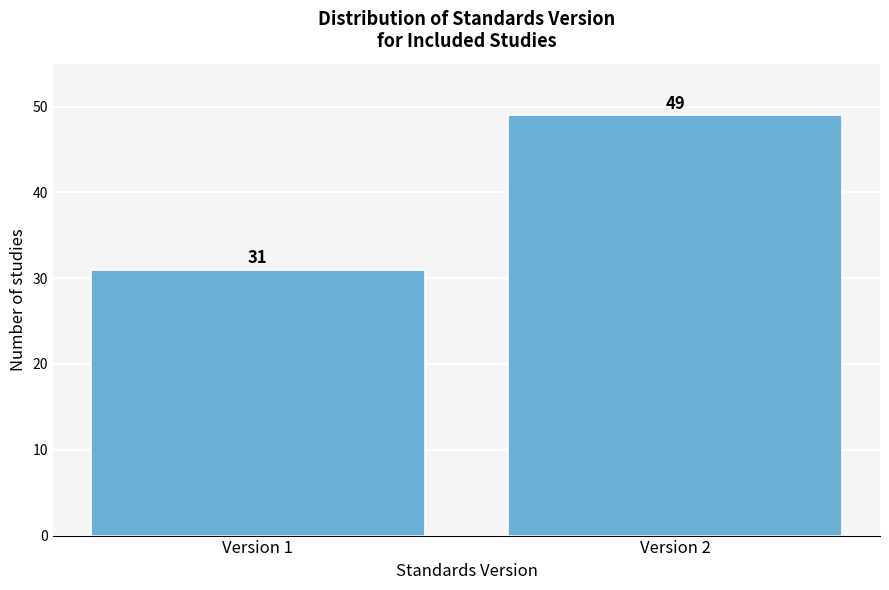

Reading right to left, extract all data points from this chart.

49	31